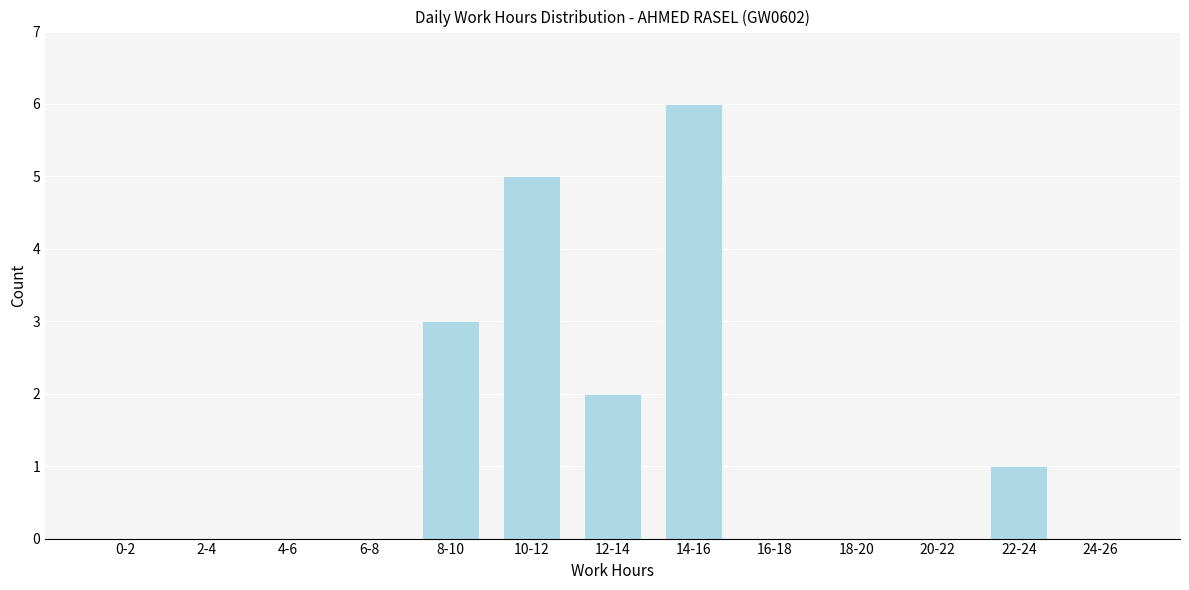

Reading right to left, list all the values displayed in this chart.

24-26=0	22-24=1	20-22=0	18-20=0	16-18=0	14-16=6	12-14=2	10-12=5	8-10=3	6-8=0	4-6=0	2-4=0	0-2=0